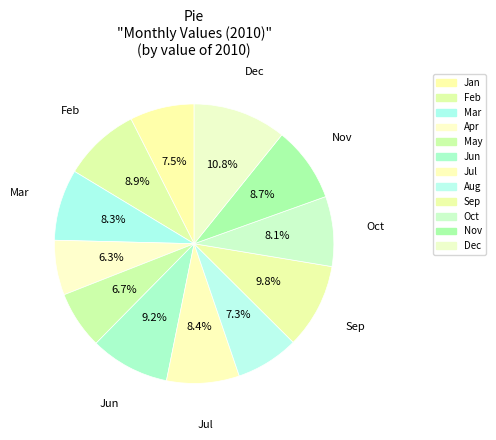

To the nearest percent, what is the average slice percentage?

8%